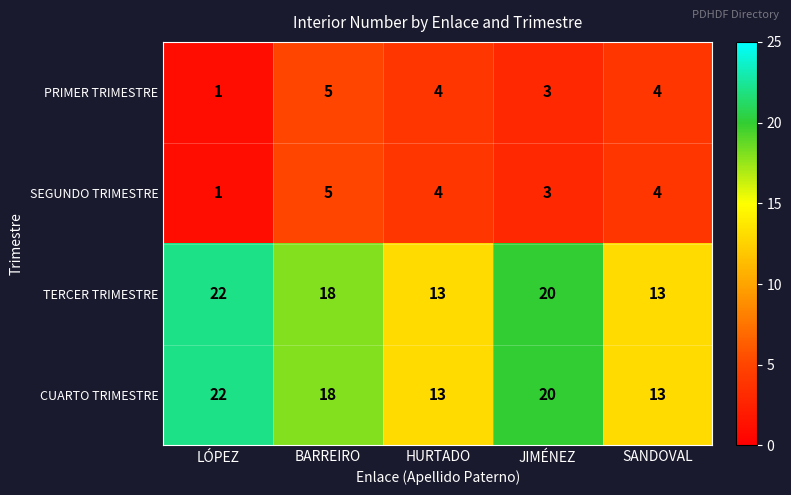

Is the value of CUARTO TRIMESTRE at LÓPEZ greater than the value of TERCER TRIMESTRE at SANDOVAL?

Yes